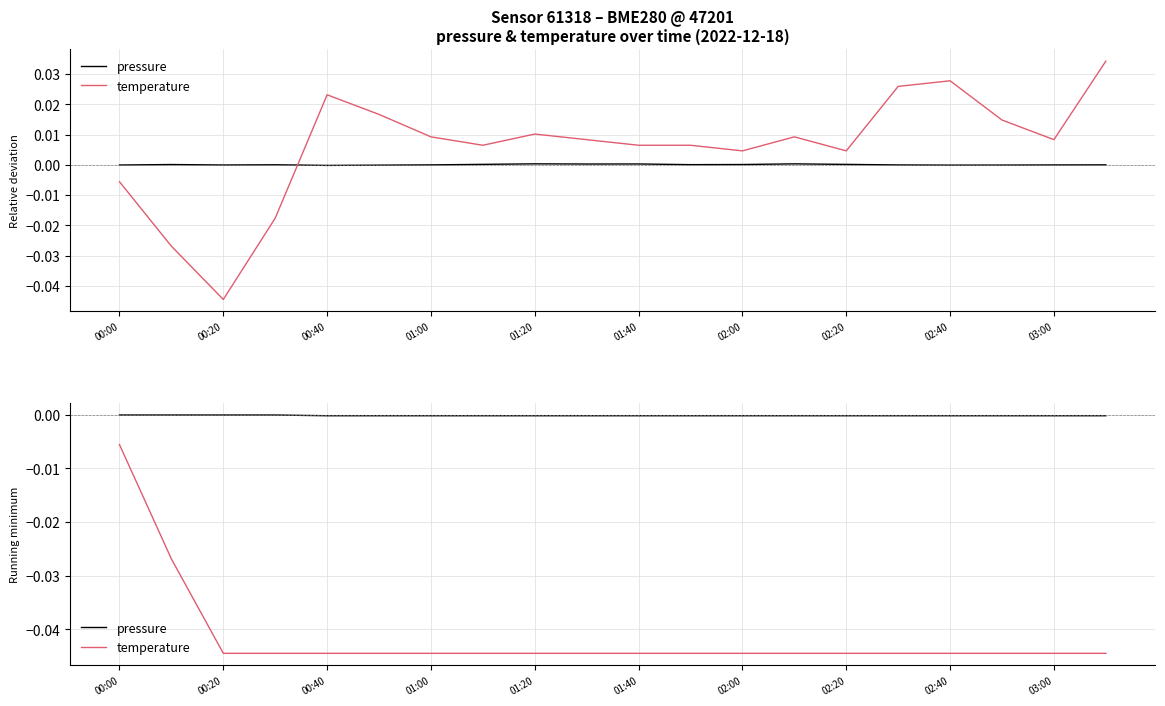

What position from the left is 01:00?

7